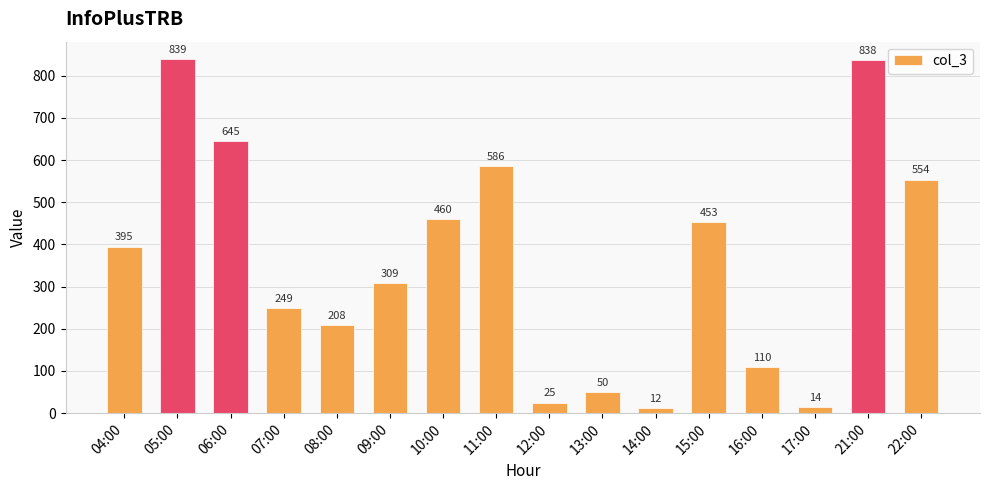

Read the value at 14:00.

12